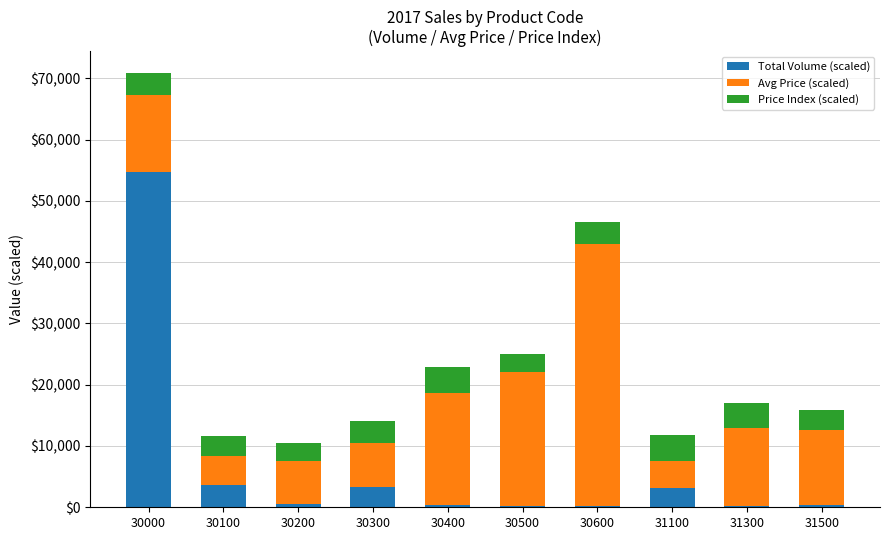

What is the maximum value for Total Volume (scaled)?

54728.2